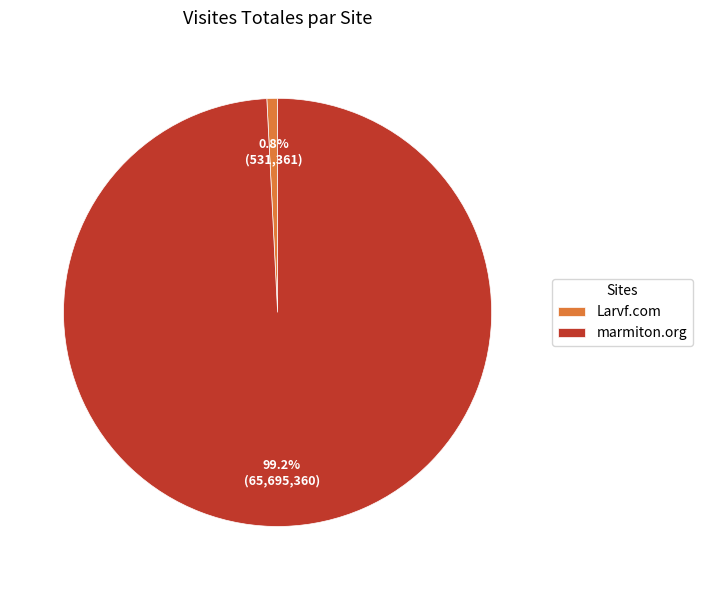

Is it true that marmiton.org is 99% of the pie?

True